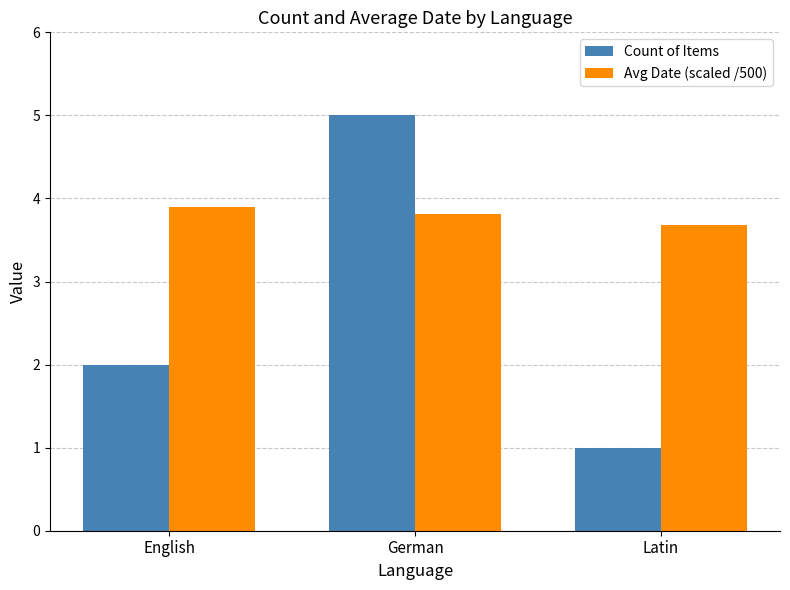

What is the value of the Avg Date (scaled /500) bar at the 2nd from the left?

3.8